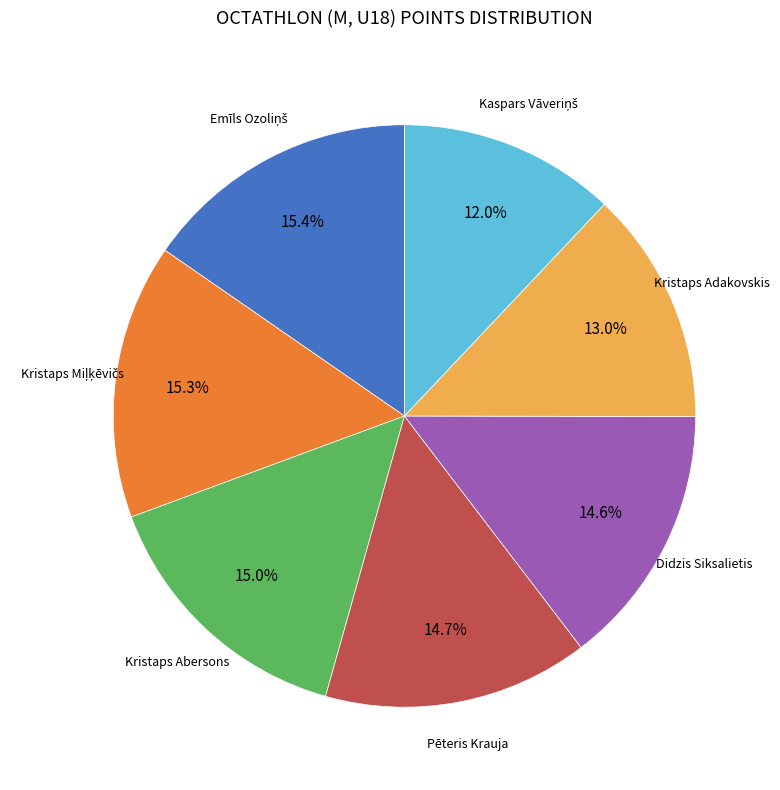

Does any single category account for the majority?

No